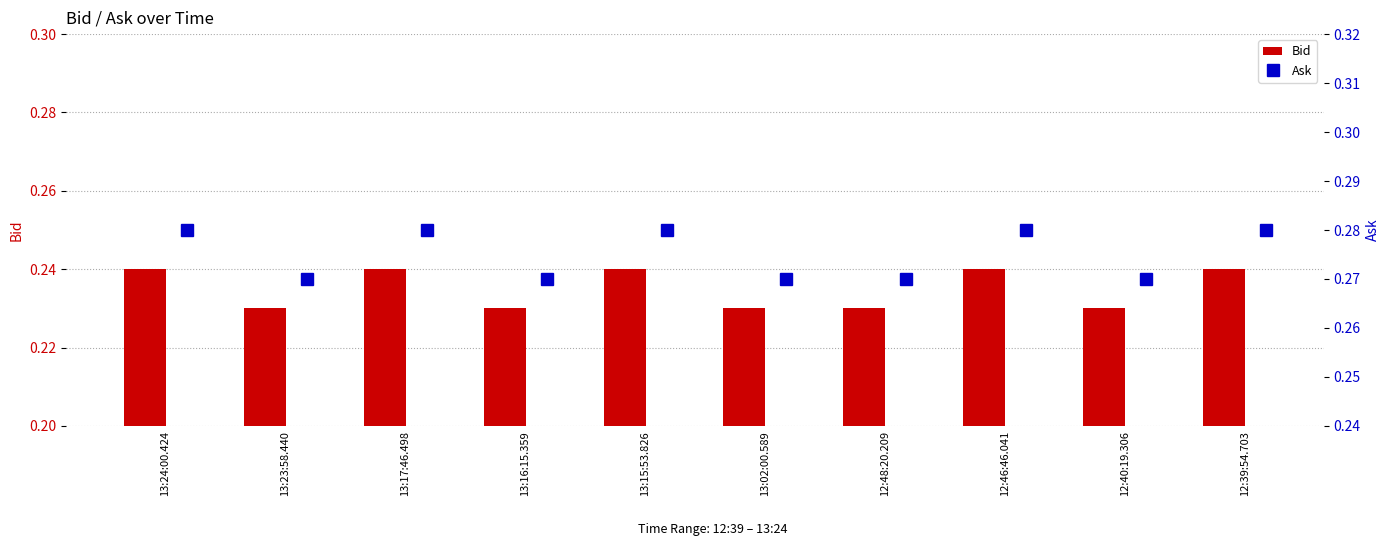

How many data points does each series have?

10